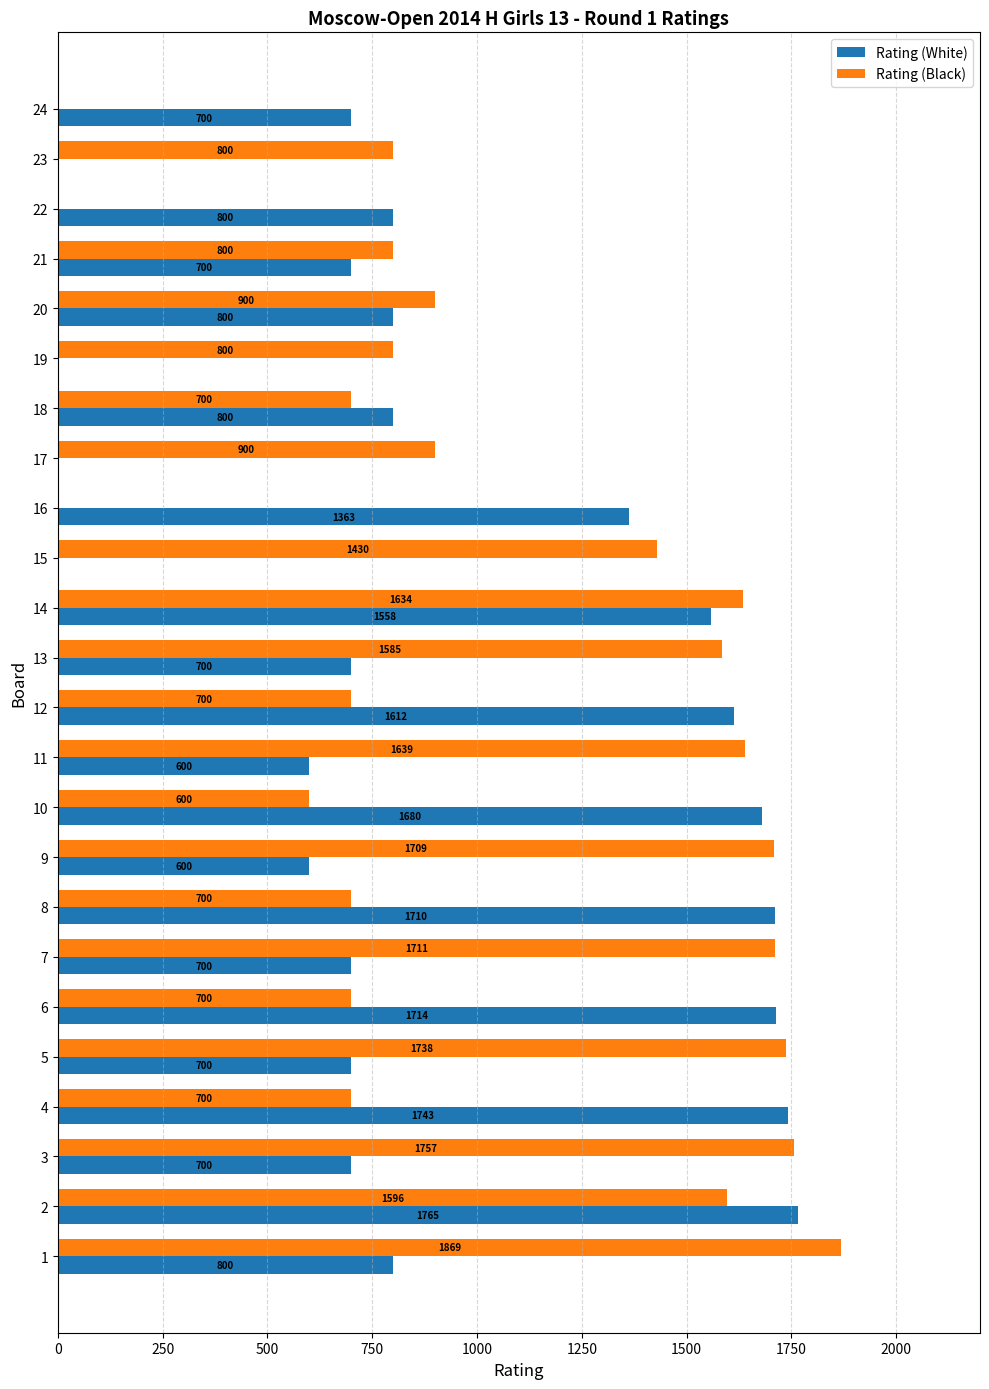

At which category is the sum across all series the highest?

2